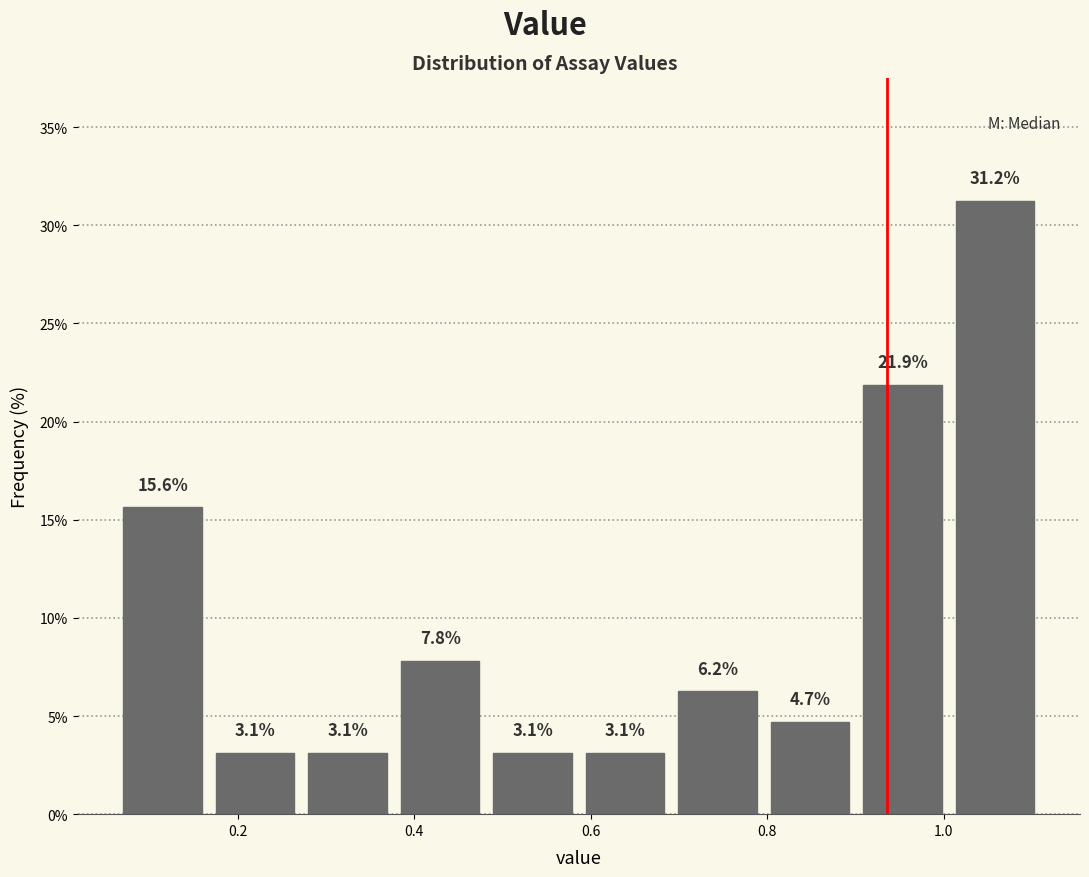

How tall is the bar that spans 0.58 to 0.70 on the x-axis? The bar edges are not printed on the chart, so give them approximately, as read against the axis.

3.1